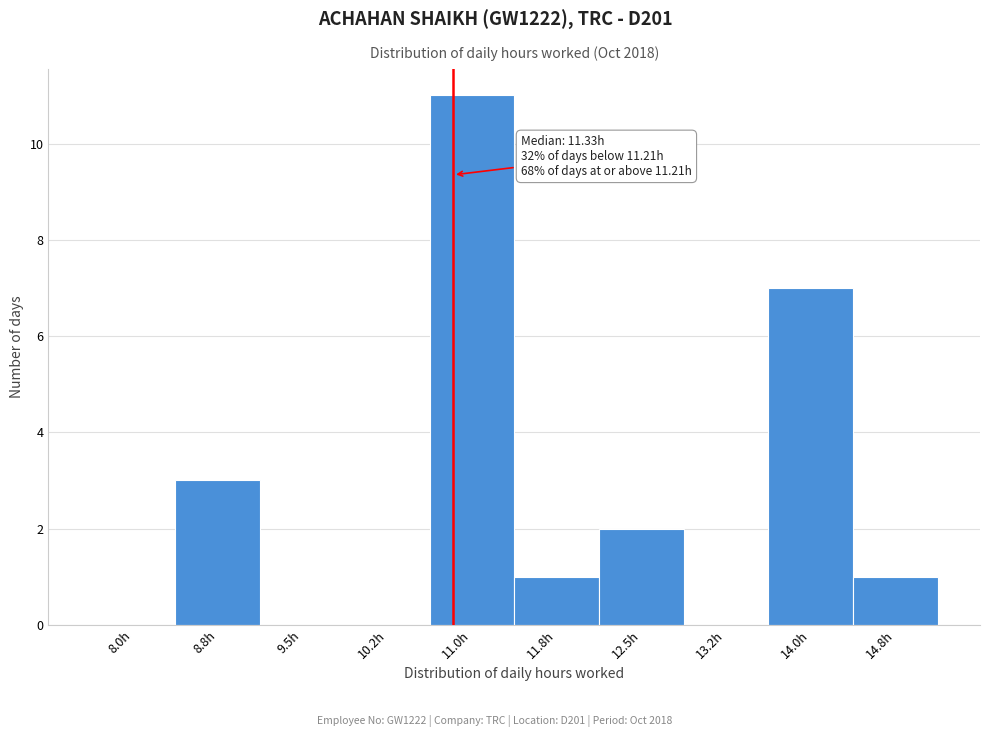

Reading left to right, what are all the values shown in this chart?

8.0h=0	8.8h=3	9.5h=0	10.2h=0	11.0h=11	11.8h=1	12.5h=2	13.2h=0	14.0h=7	14.8h=1